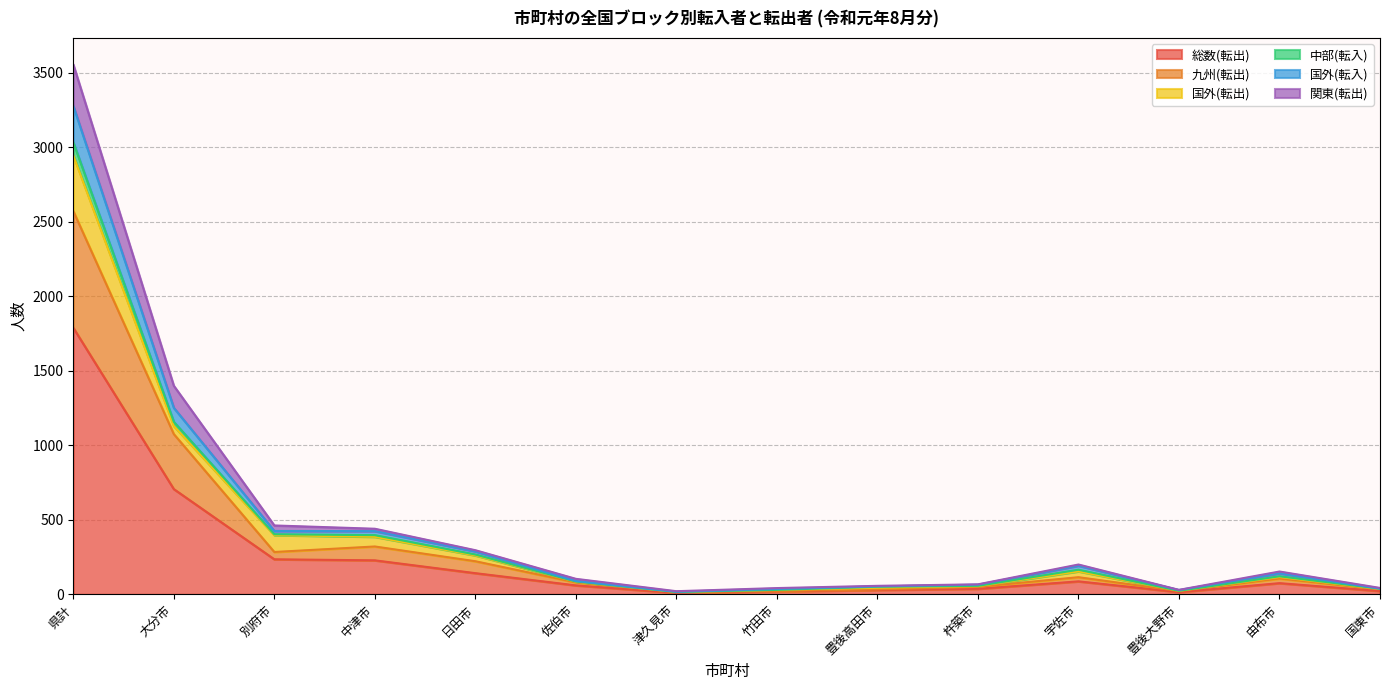

How many interior local peaks does the 中部(転入) series have?

2